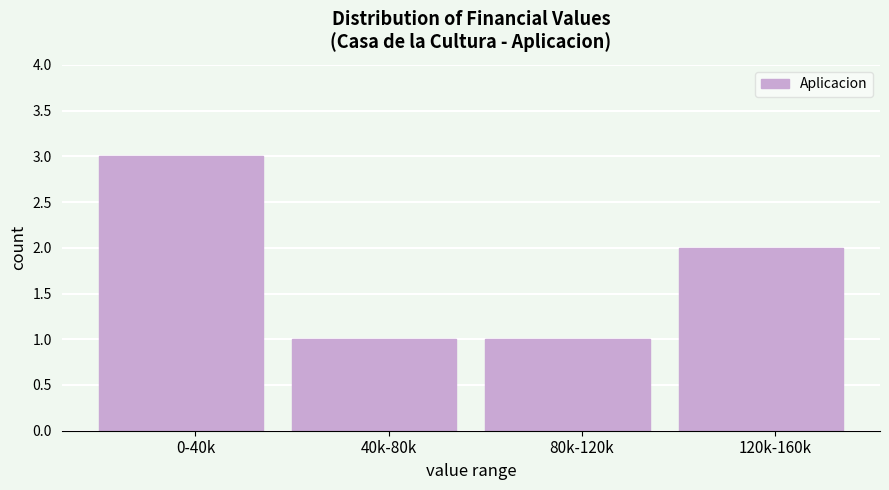

Reading left to right, transcribe all the data shown in this chart.

0-40k=3	40k-80k=1	80k-120k=1	120k-160k=2